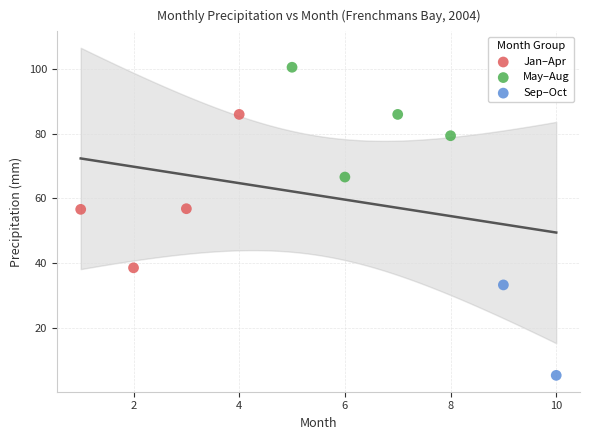

What are all the series names shown in the legend?

Jan–Apr, May–Aug, Sep–Oct